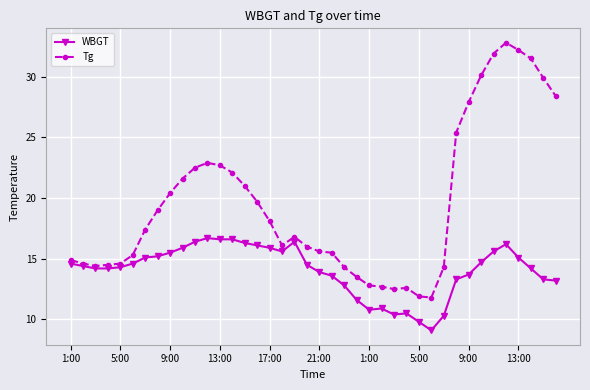

Which series has the largest total across all categories?

Tg